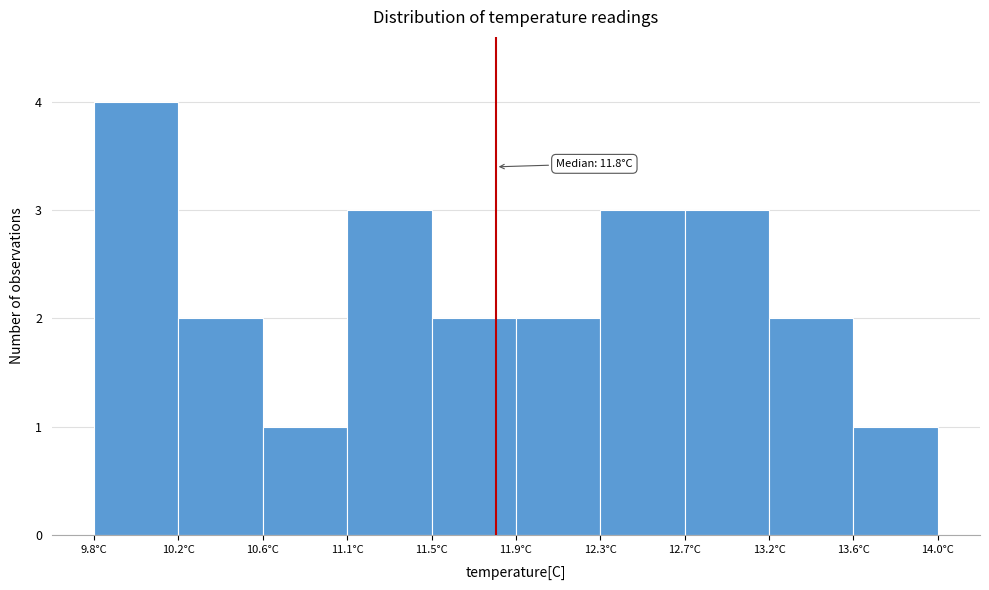

Which range on the x-axis has the tallest bar?

9.80 to 10.22